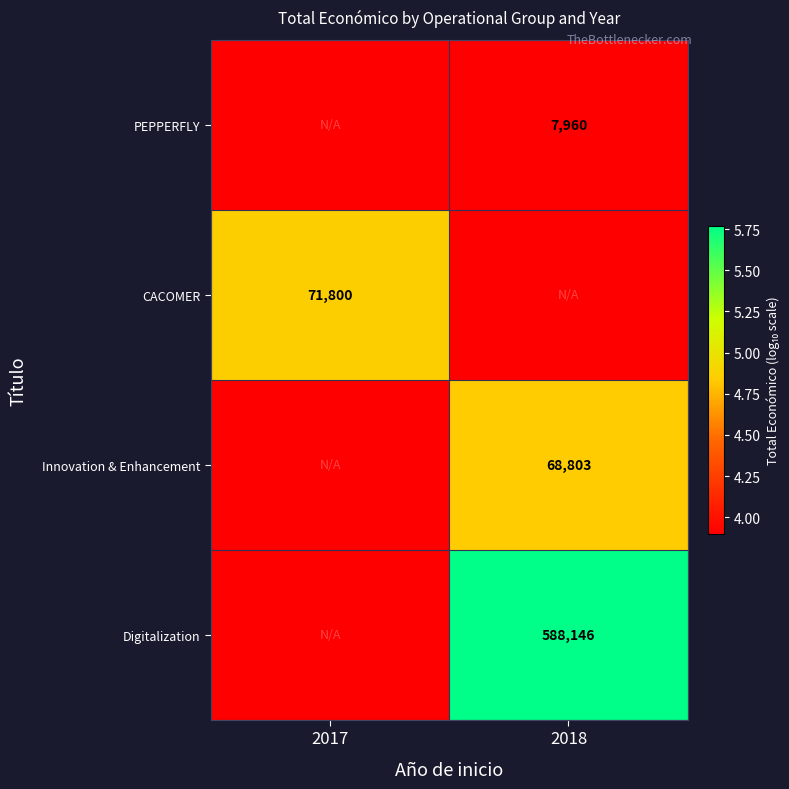

Which label corresponds to the largest value in the chart?

2018